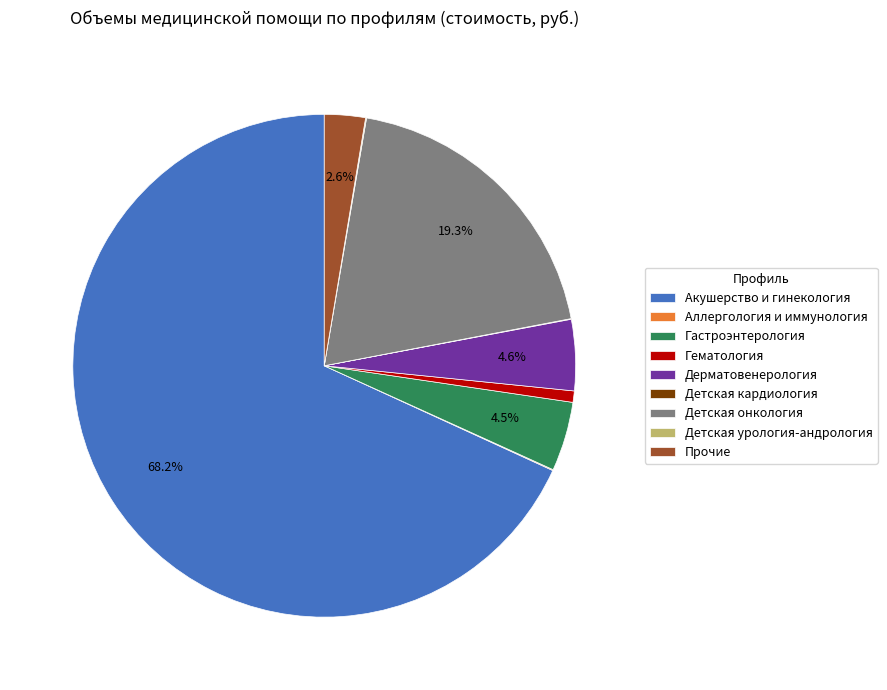

Does Акушерство и гинекология represent more than half of the total?

Yes